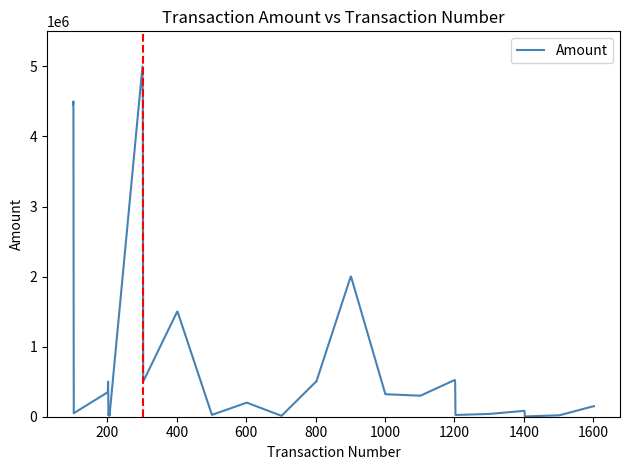

How many lines are shown in the chart?

1